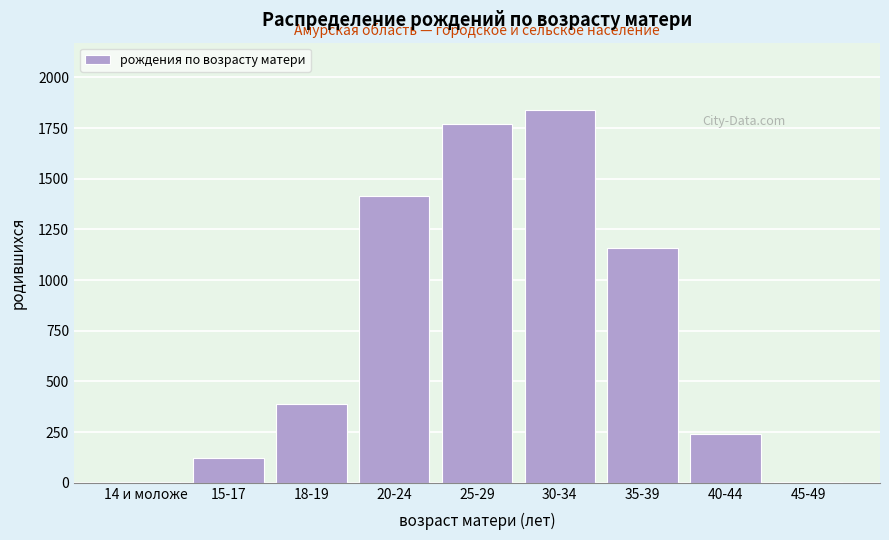

True or false: the data shows 239 at 40-44.

True